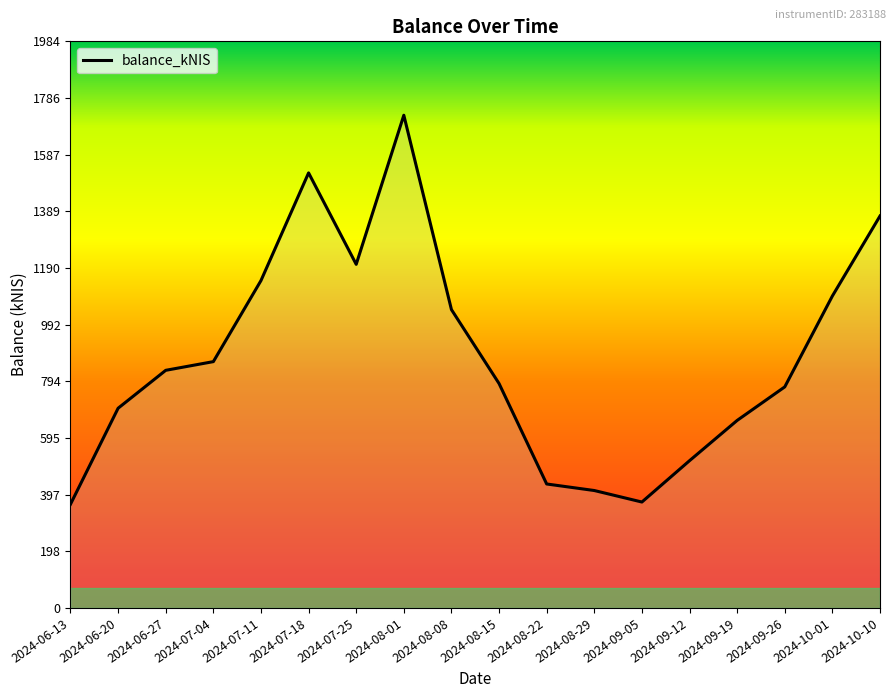

Between 2024-06-13 and 2024-10-10, which is larger?

2024-10-10